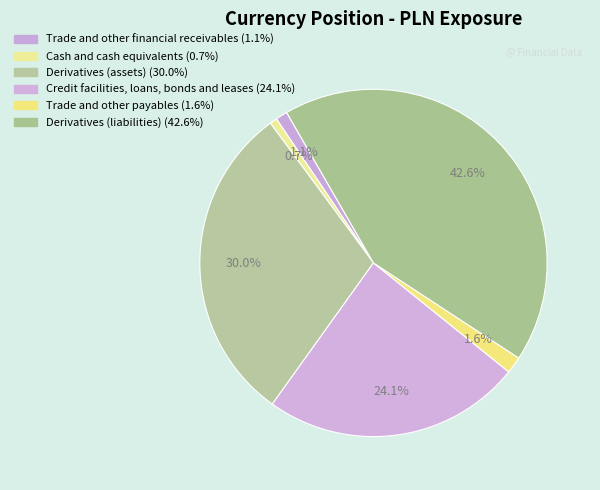

How many segments does this pie chart have?

6